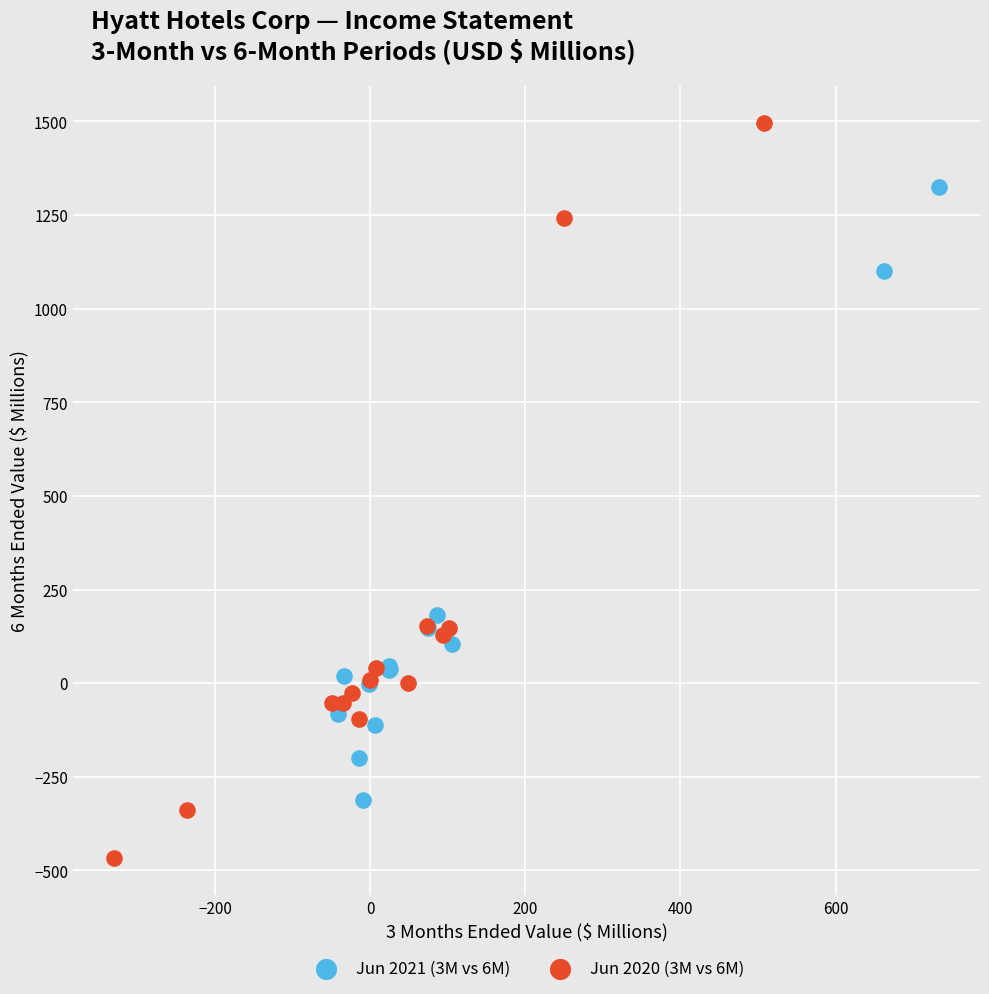

What are all the series names shown in the legend?

Jun 2021 (3M vs 6M), Jun 2020 (3M vs 6M)